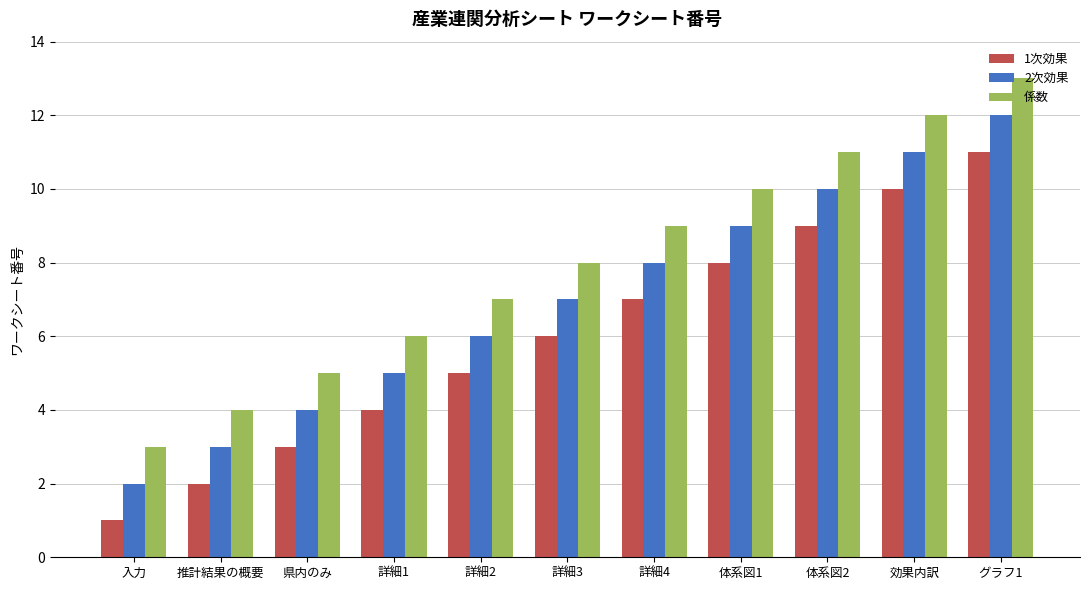

Count the 2次効果 values in the range 4 to 10.

7